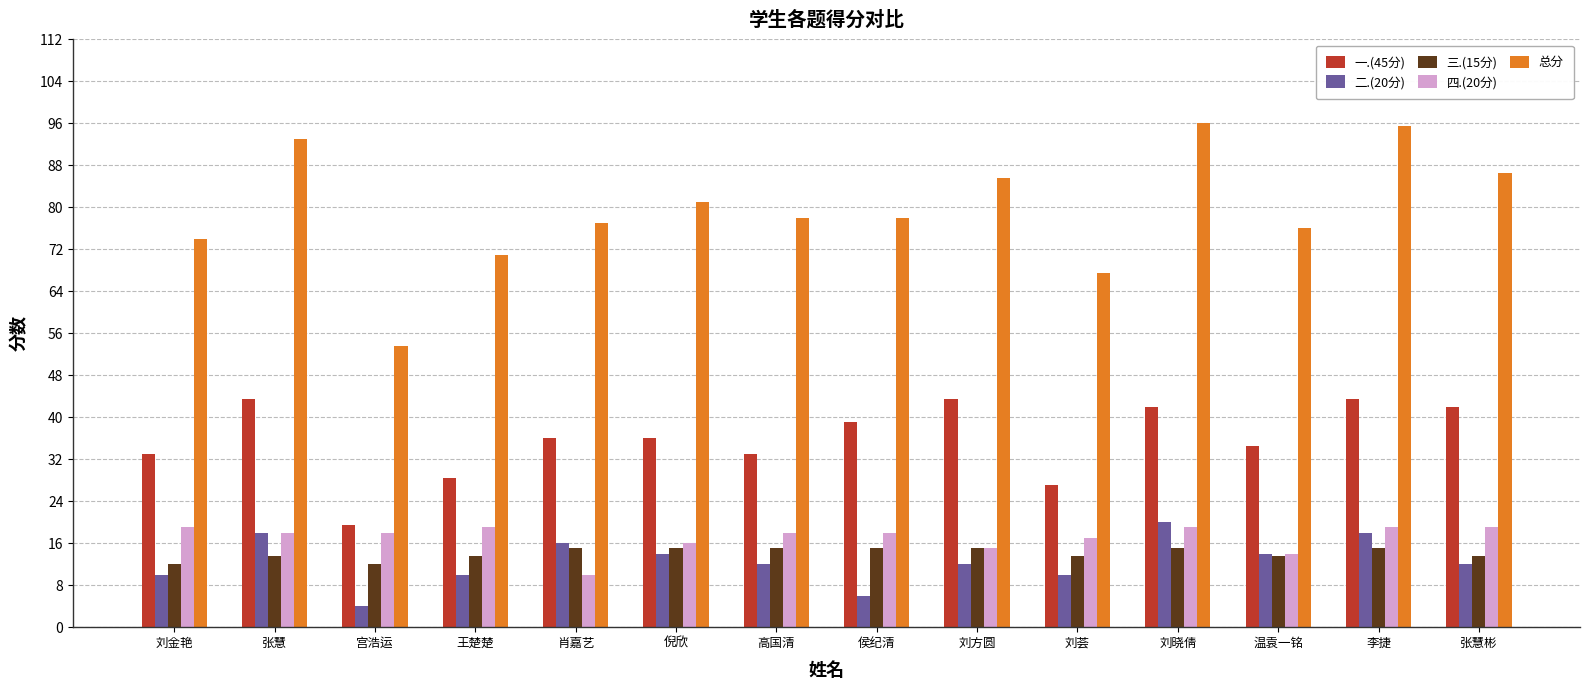

At 宫浩运, list the series in order from largest to smallest.

总分, 一.(45分), 四.(20分), 三.(15分), 二.(20分)